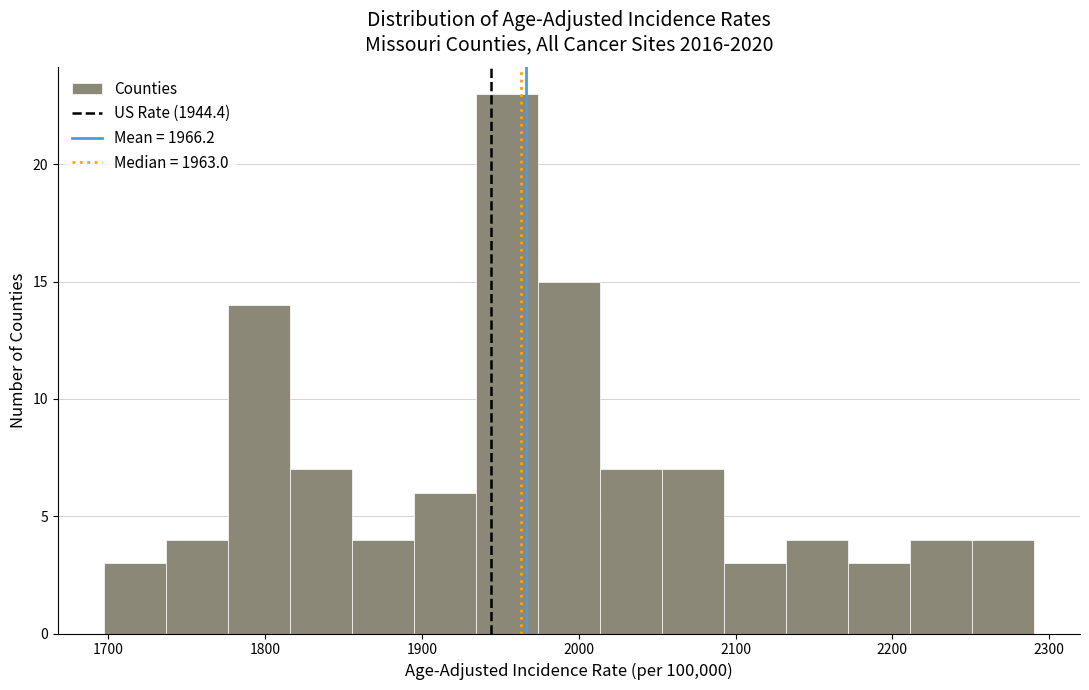

Read against the x-axis, roughly where is the centre of the tallest bar?

1950